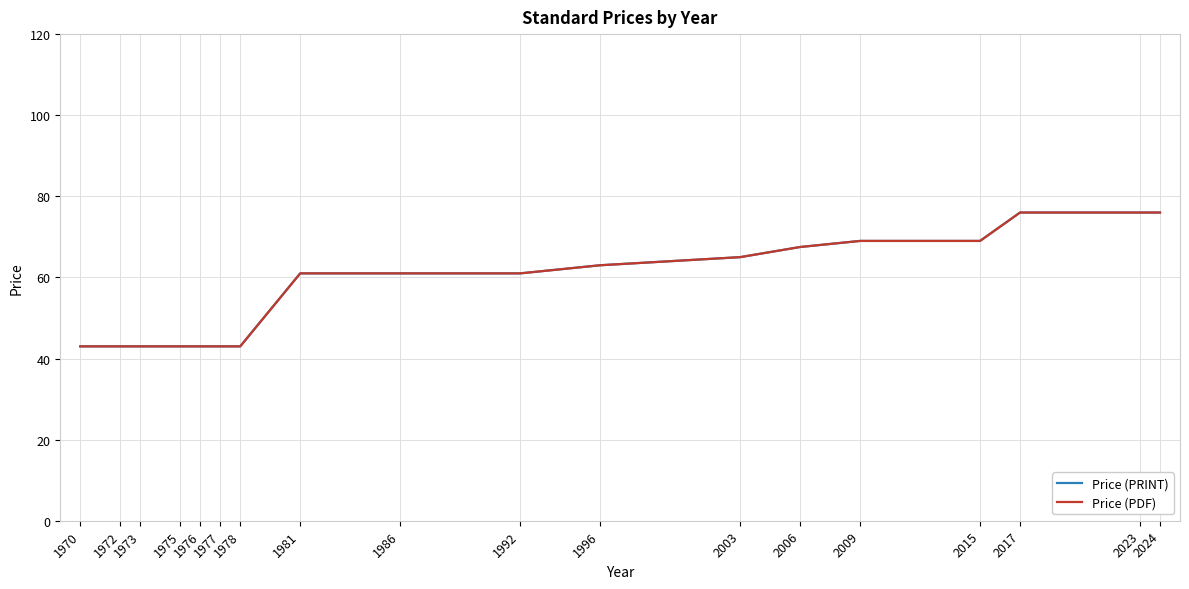

True or false: Price (PRINT) has a value of 73.1 at 1976.

False